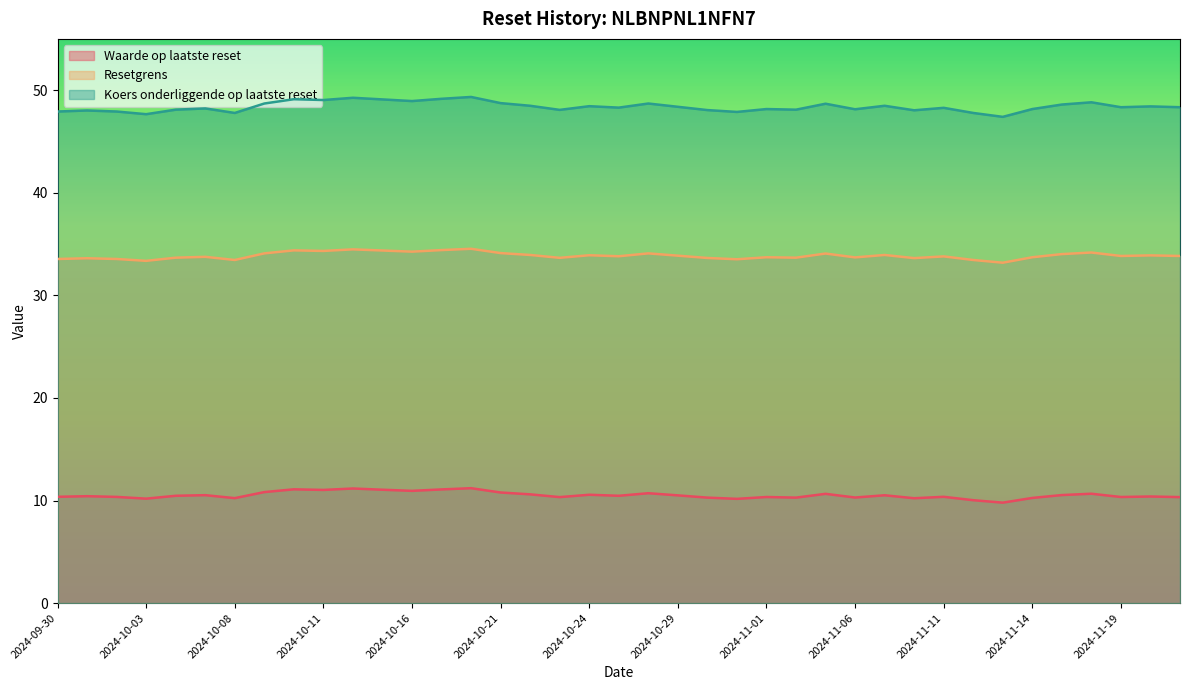

Rank the series by their maximum value, from highest to lowest.

Koers onderliggende op laatste reset, Resetgrens, Waarde op laatste reset